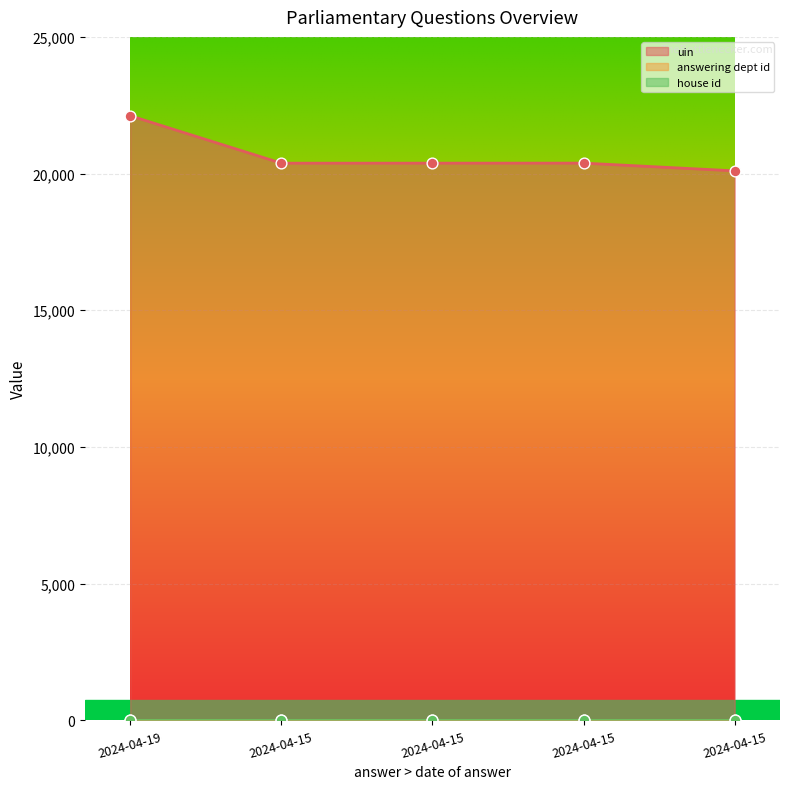

What is the total value across all series at 2024-04-15?

20411